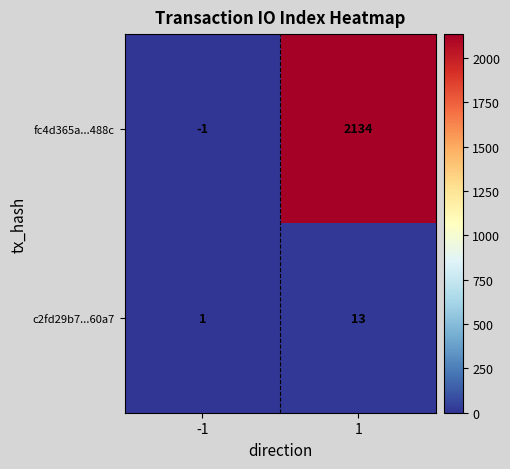

What is the highest value of the fc4d365a...488c series?

2134